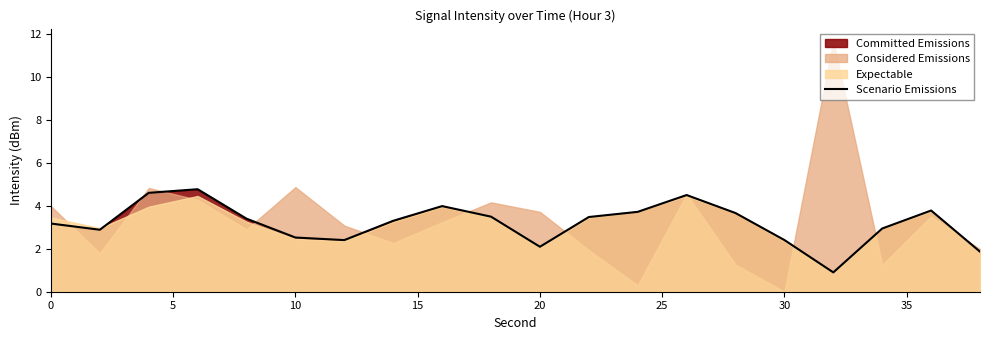

What is the smallest value displayed?

0.9